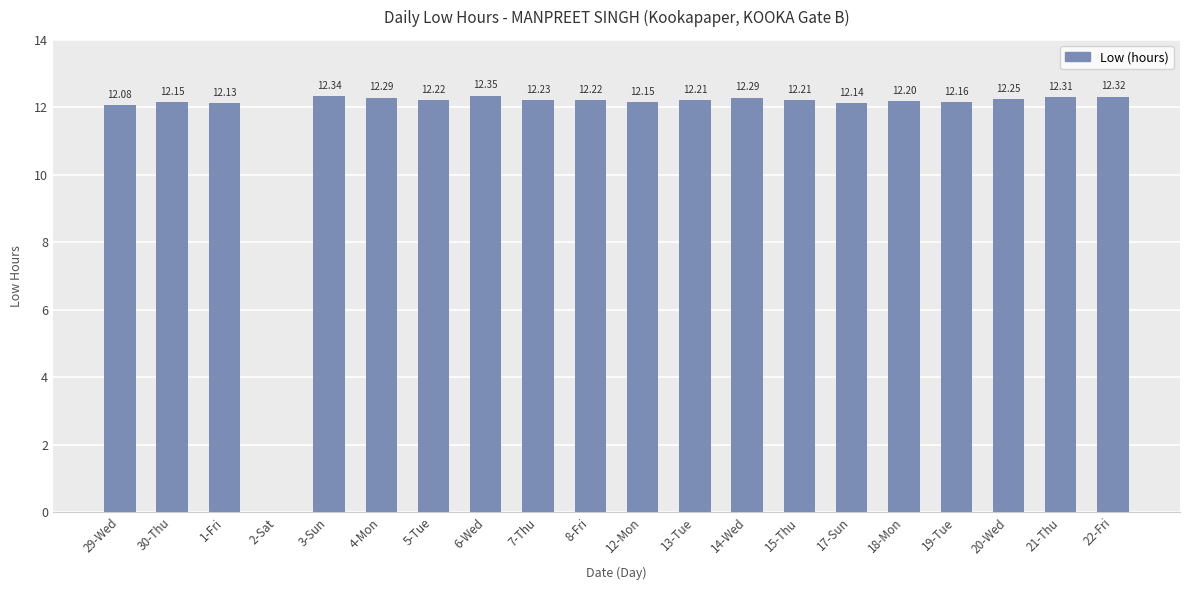

Approximately how many times larger is the value at 14-Wed compared to 15-Thu?

1.0